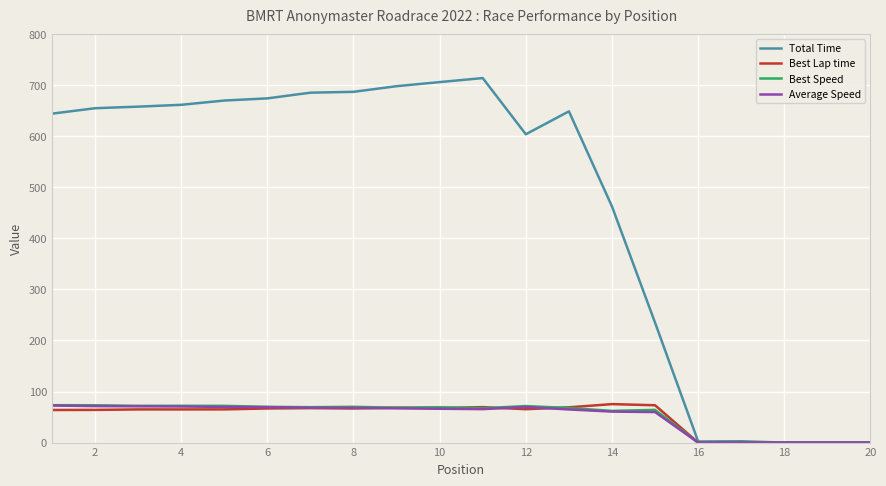

Which series has the largest total across all categories?

Total Time